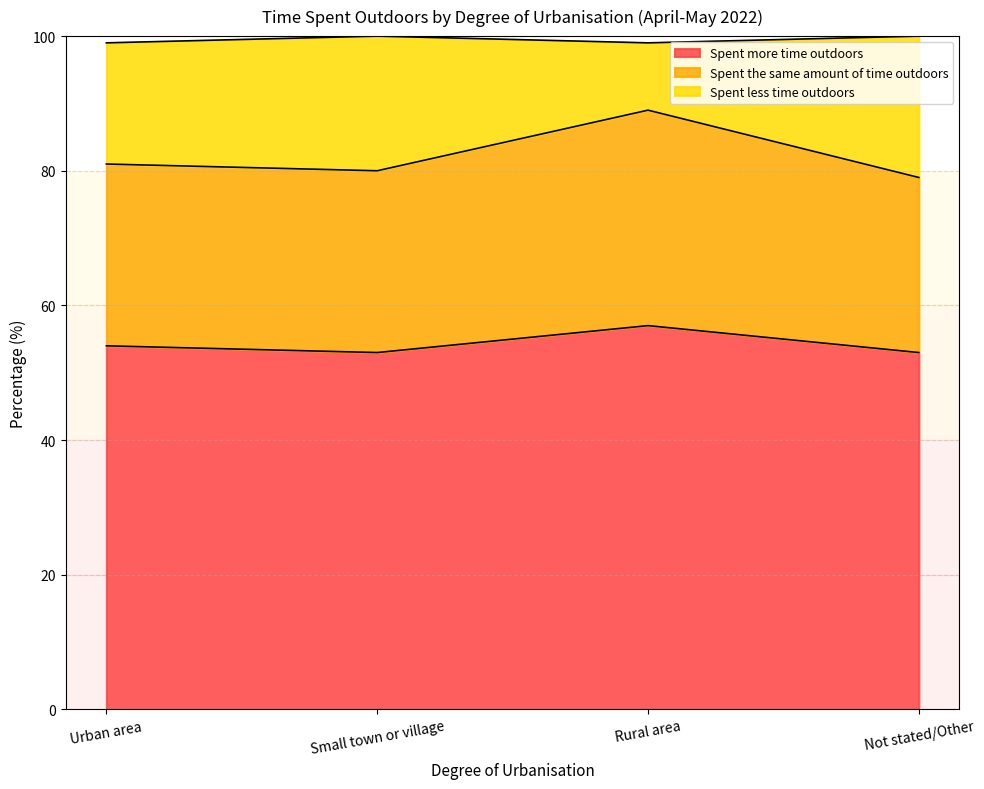

What value does the Spent the same amount of time outdoors series have at Rural area, to the nearest 10?

90